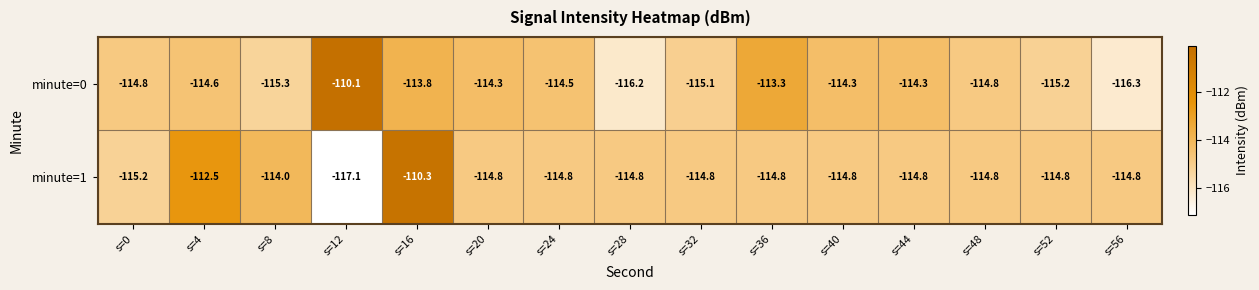

The minute=1 series shows -117.1 at s=12. True or false?

True